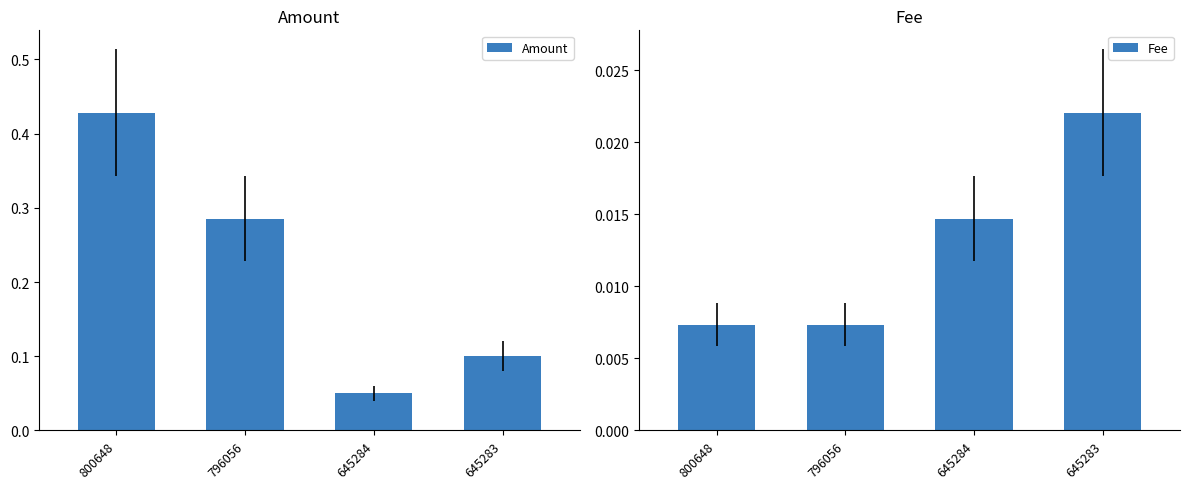

Which series has the largest range (max minus min)?

Amount